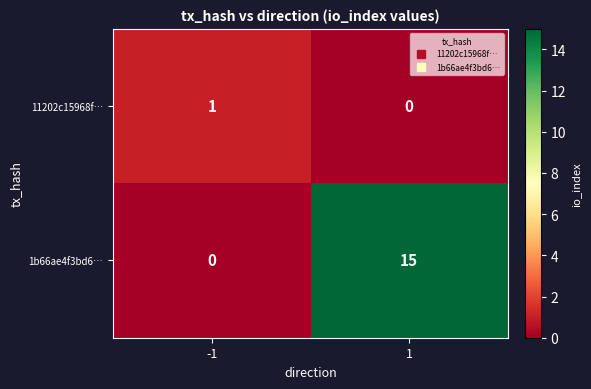

What is the average value of the 1b66ae4f3bd6… series?

8